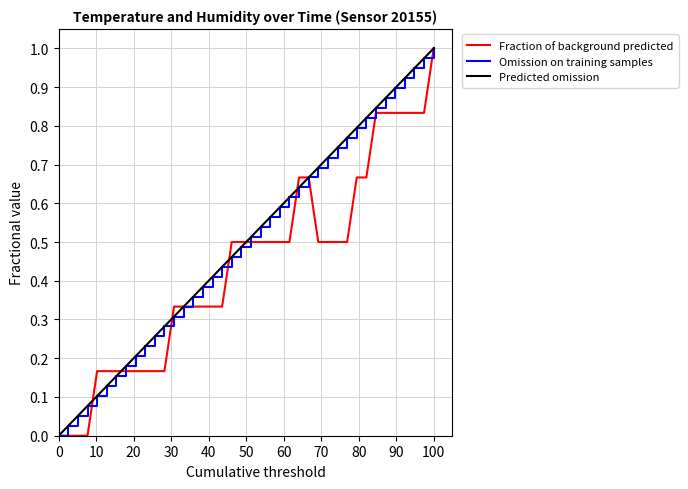

True or false: Predicted omission and Omission on training samples intersect in this chart.

False